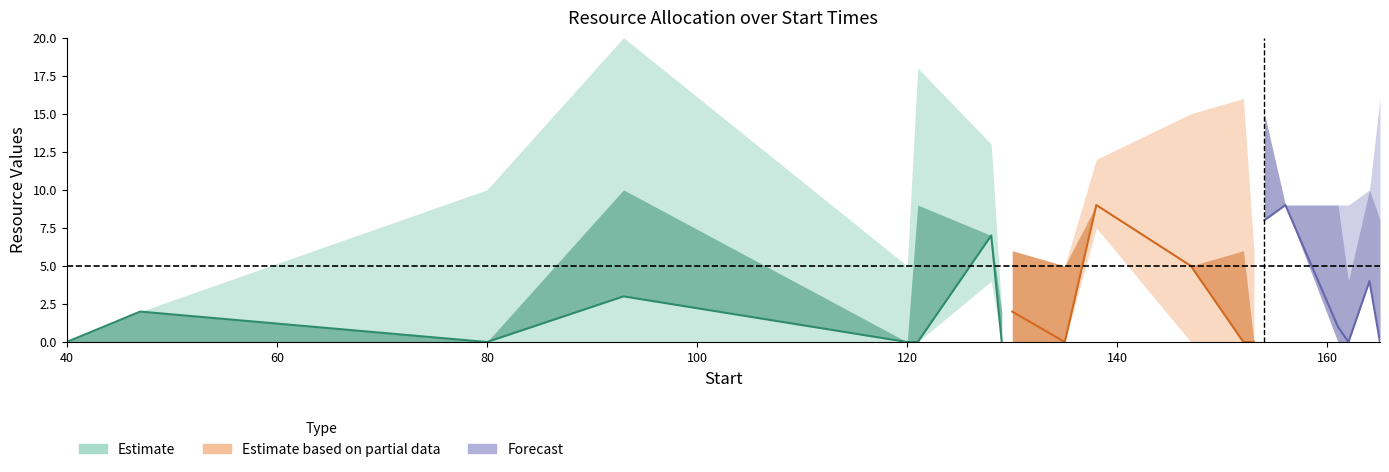

The value of R3 at 121 is 0. True or false?

True